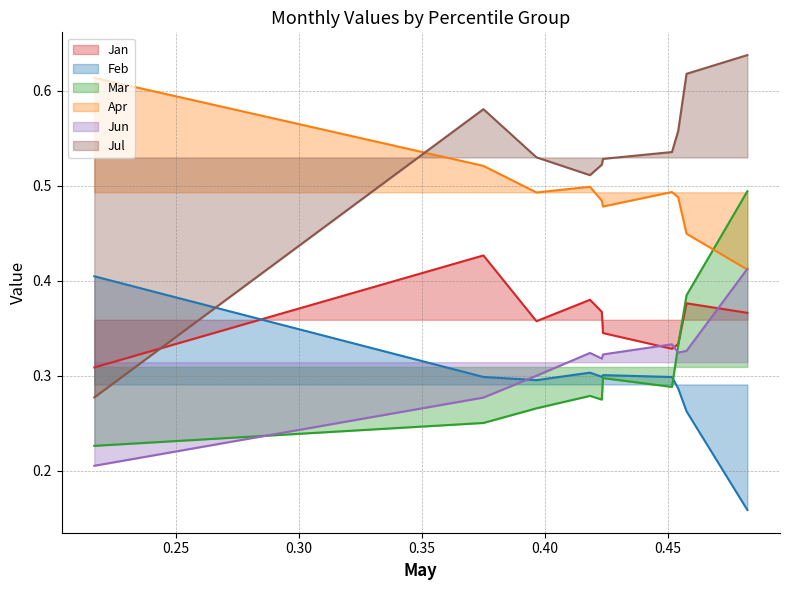

How many intersections are there between Jun and Mar?

2